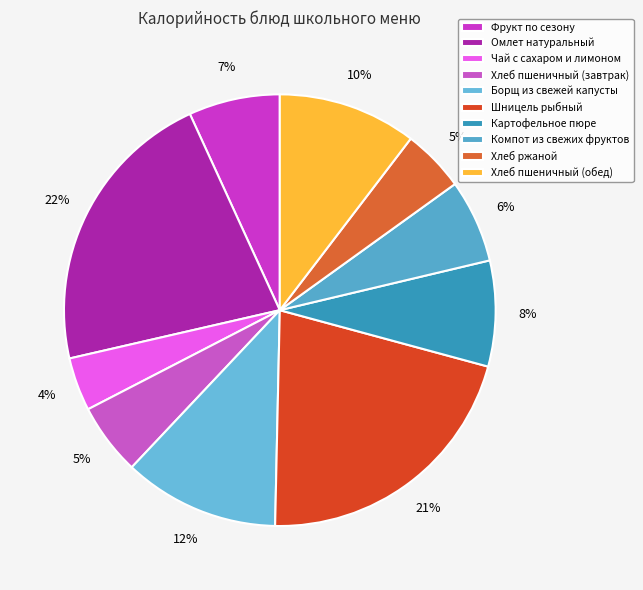

Rank the categories by value from lowest to highest.

Чай с сахаром и лимоном, Хлеб ржаной, Хлеб пшеничный (завтрак), Компот из свежих фруктов, Фрукт по сезону, Картофельное пюре, Хлеб пшеничный (обед), Борщ из свежей капусты, Шницель рыбный, Омлет натуральный